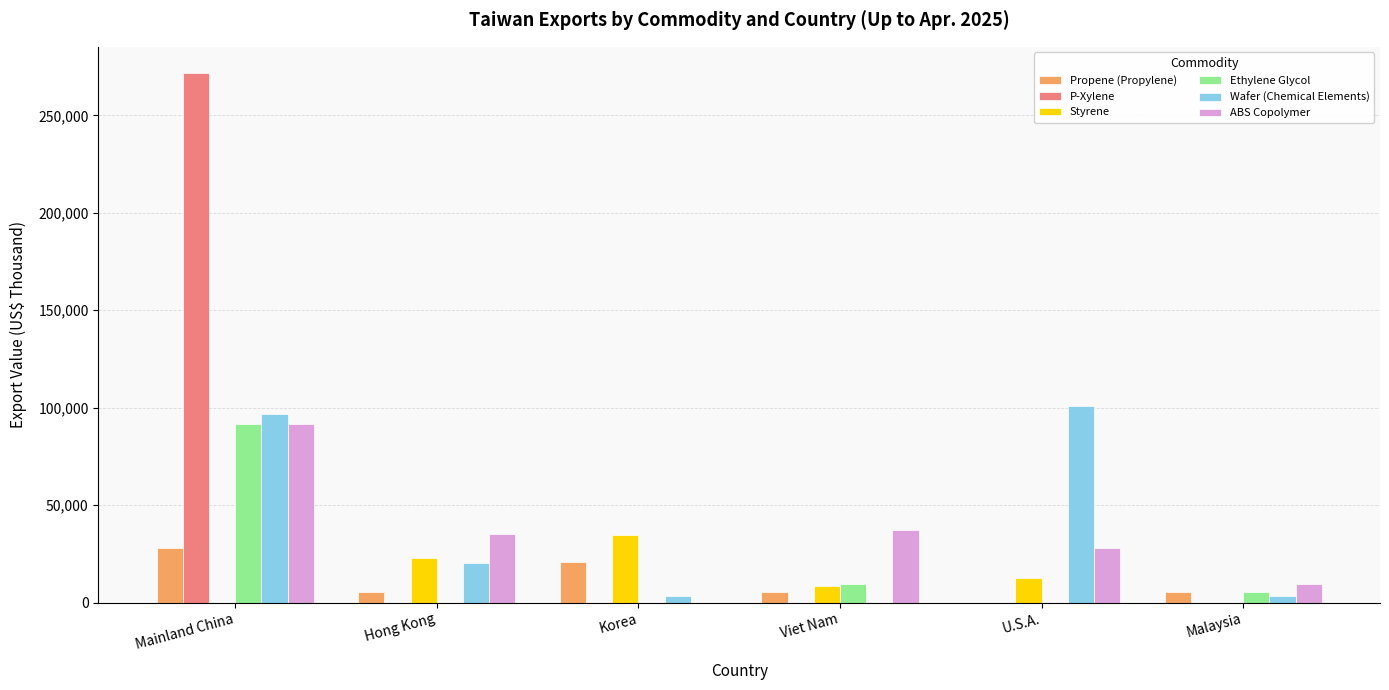

Is the value of P-Xylene at Viet Nam greater than the value of Ethylene Glycol at Mainland China?

No